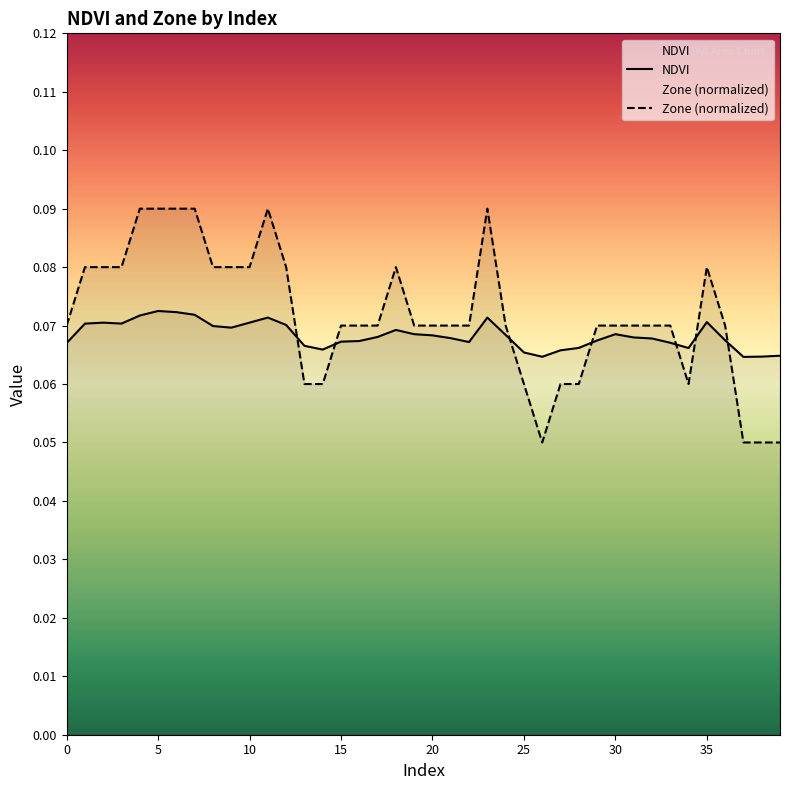

What is the sum of all NDVI values?

2.7